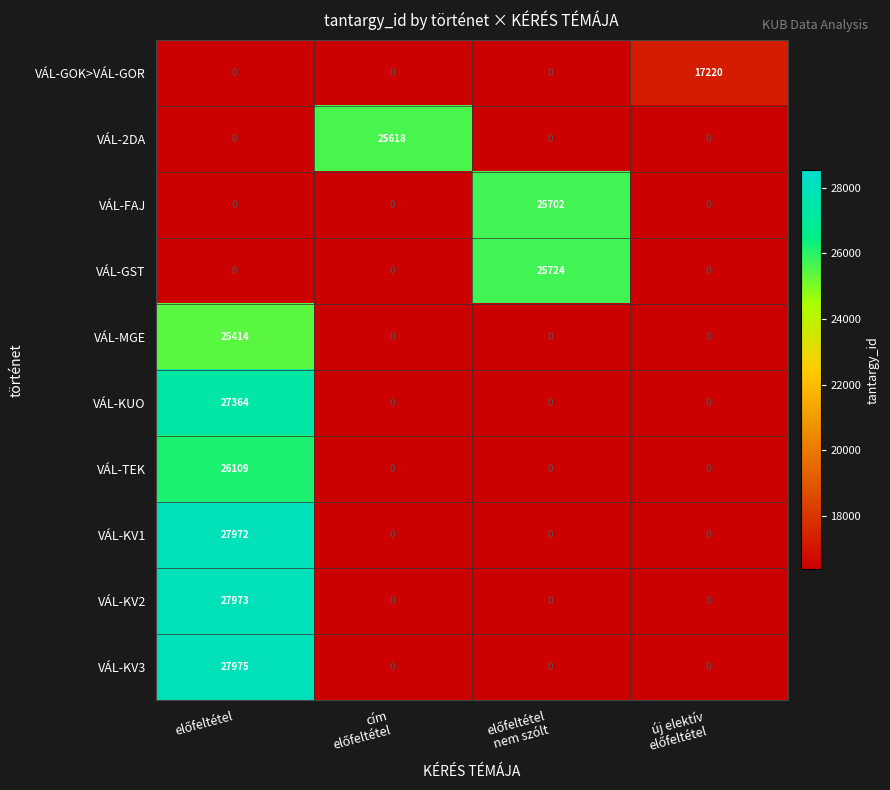

Which series has the largest range (max minus min)?

VÁL-KV3